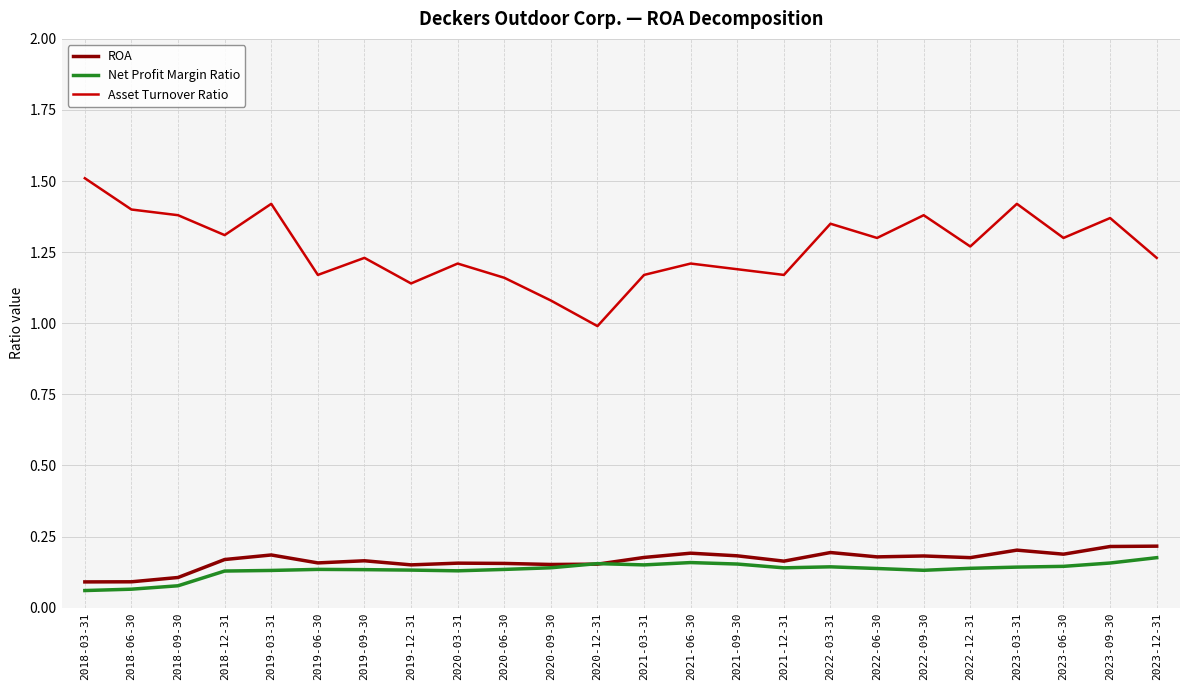

What position from the left is 2022-03-31?

17